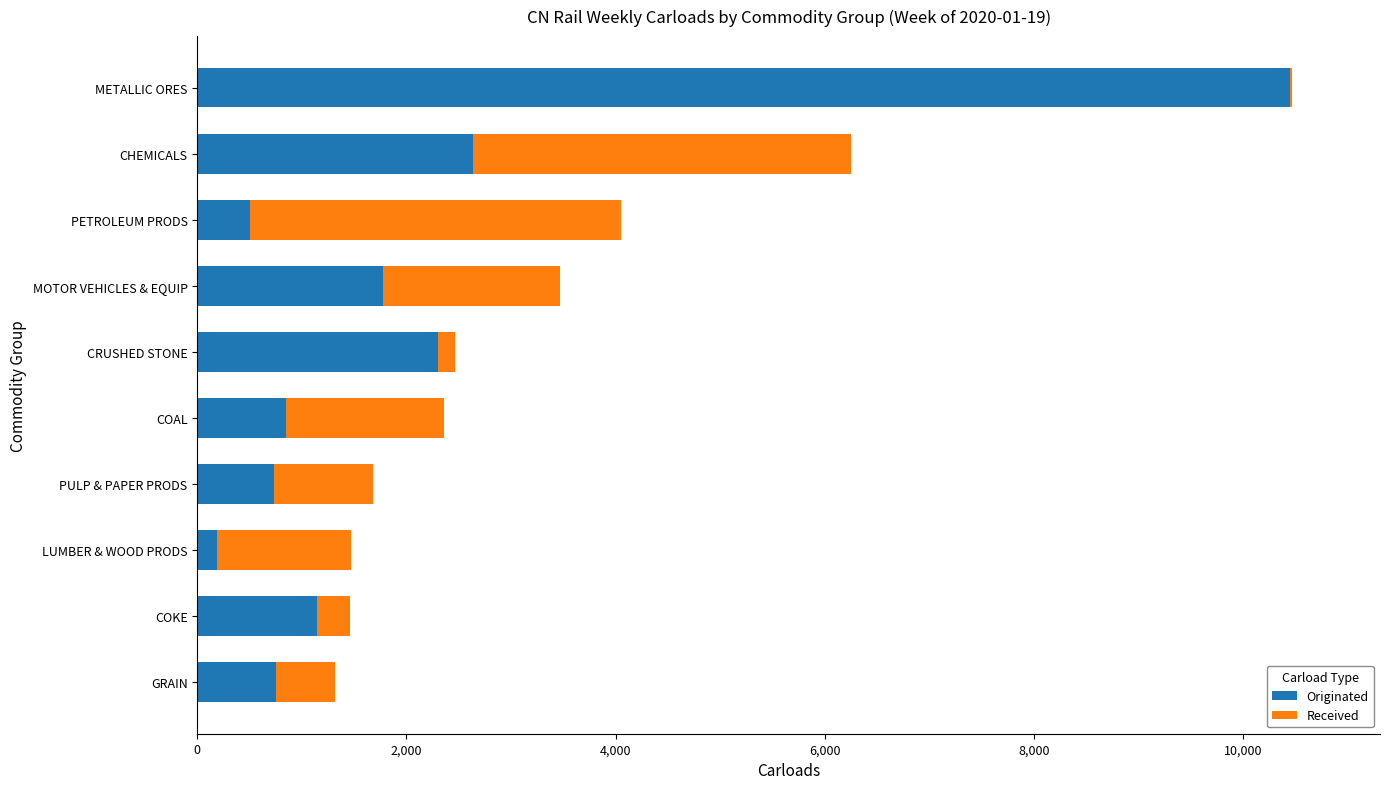

What is the sum of the Originated values at COKE and PULP & PAPER PRODS?

1887